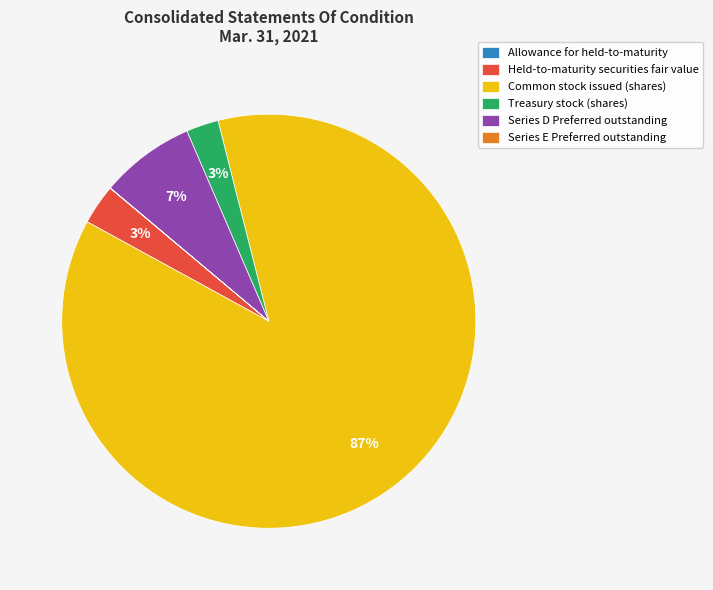

Which category has the biggest portion of the pie?

Common stock issued (shares)